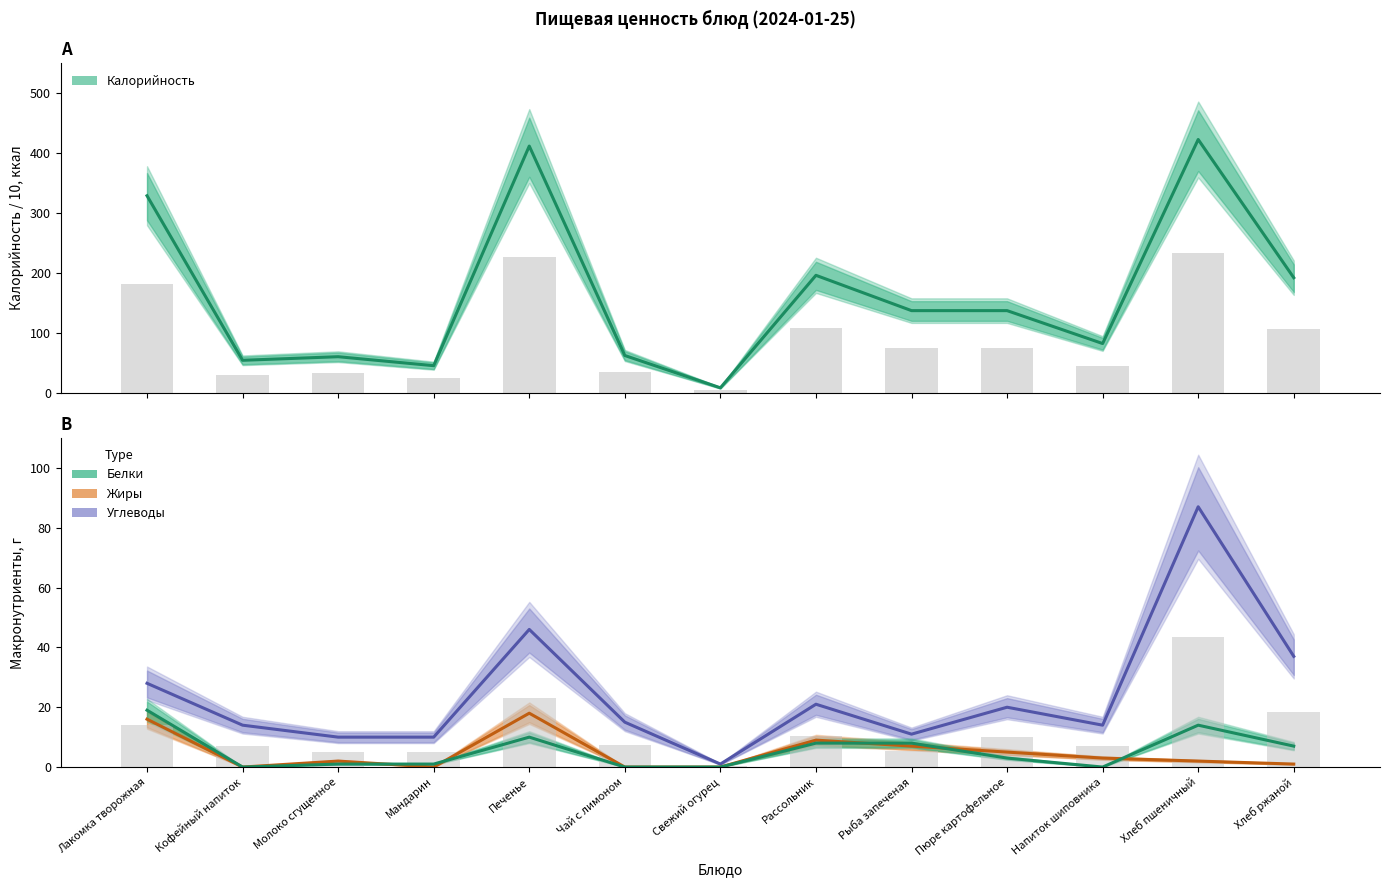

At which category is the sum across all series the highest?

Хлеб пшеничный